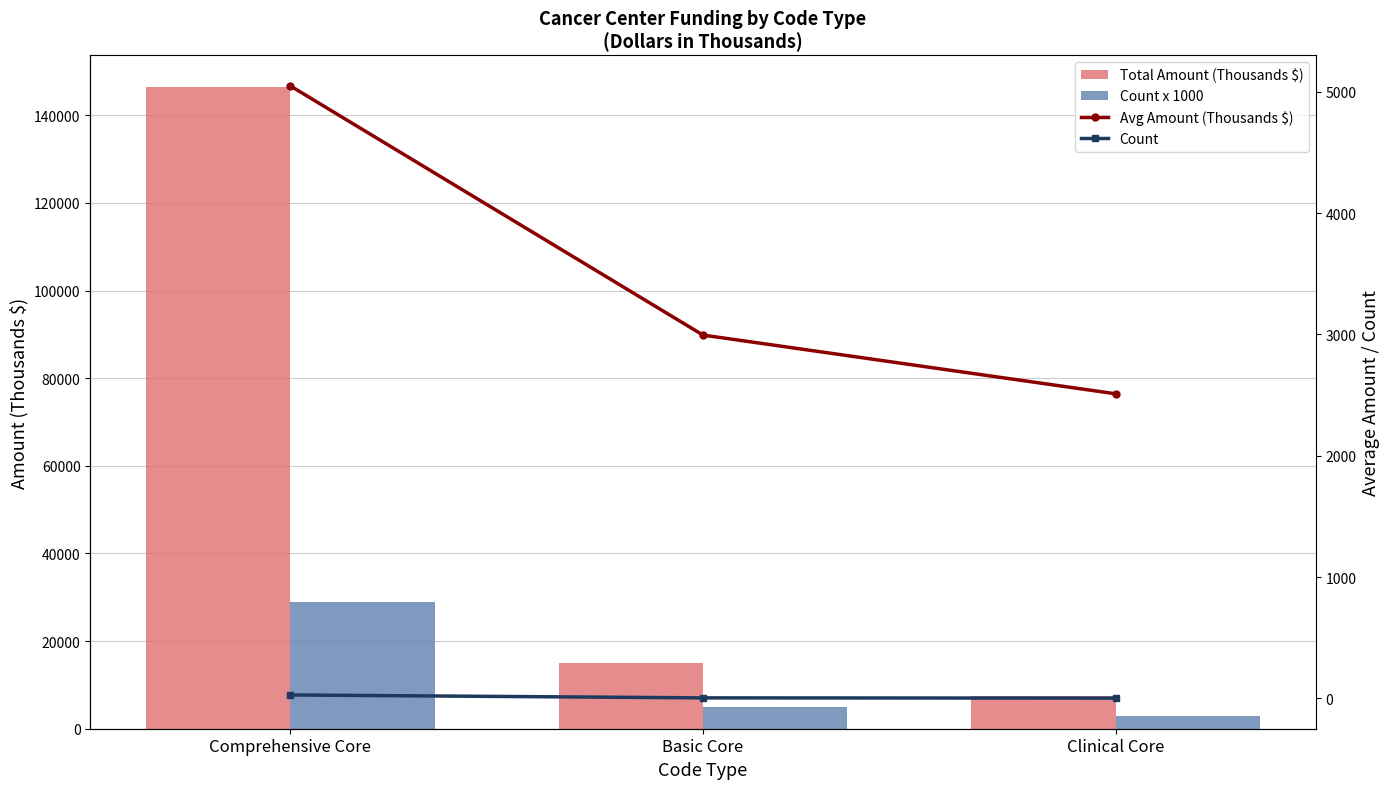

What position from the left is Comprehensive Core?

1